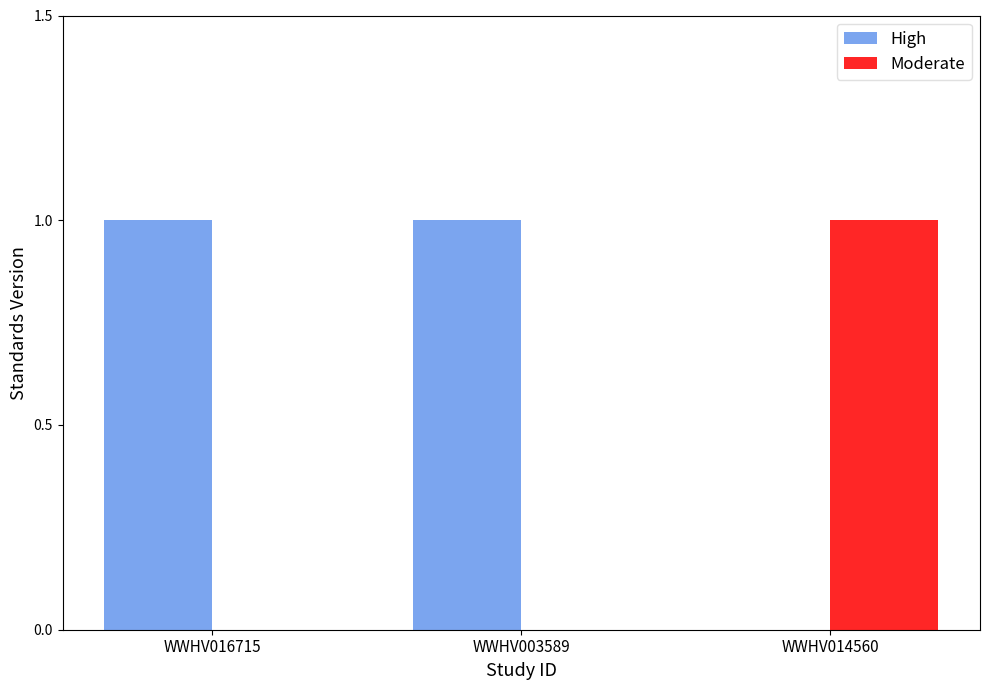

Reading left to right, what are all the values shown in this chart?

High: WWHV016715=1	WWHV003589=1	WWHV014560=0
Moderate: WWHV016715=0	WWHV003589=0	WWHV014560=1